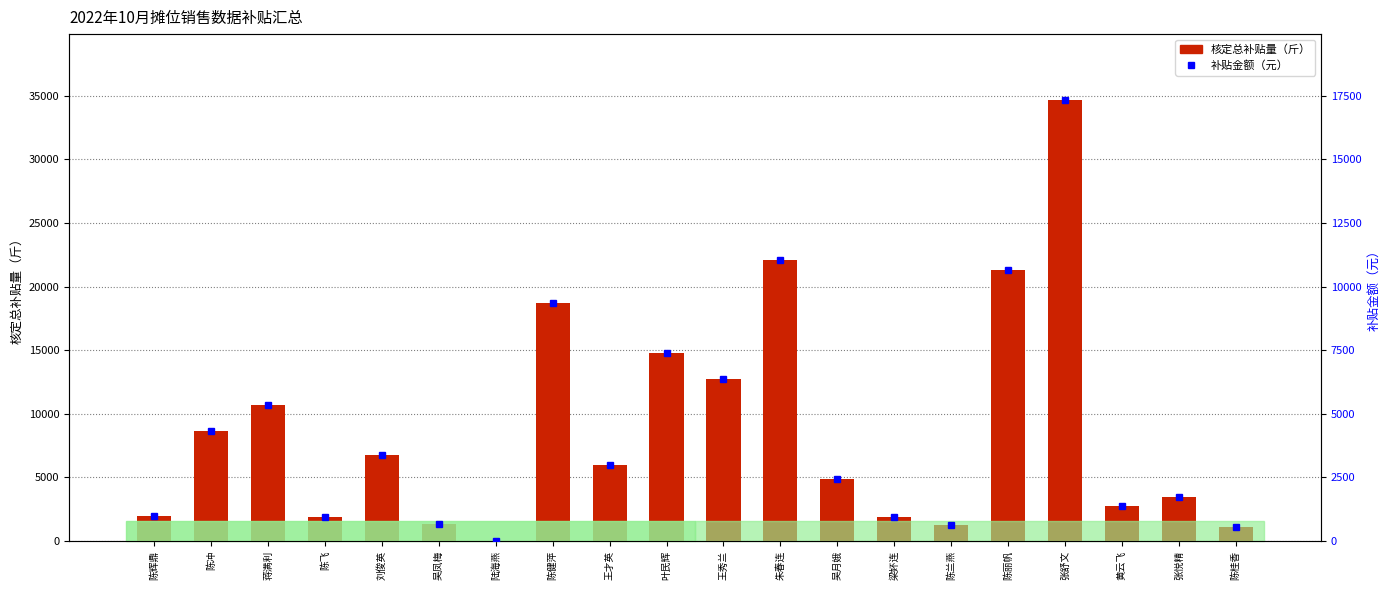

Which has a higher value, 陈丽帆 or 陈兰燕?

陈丽帆